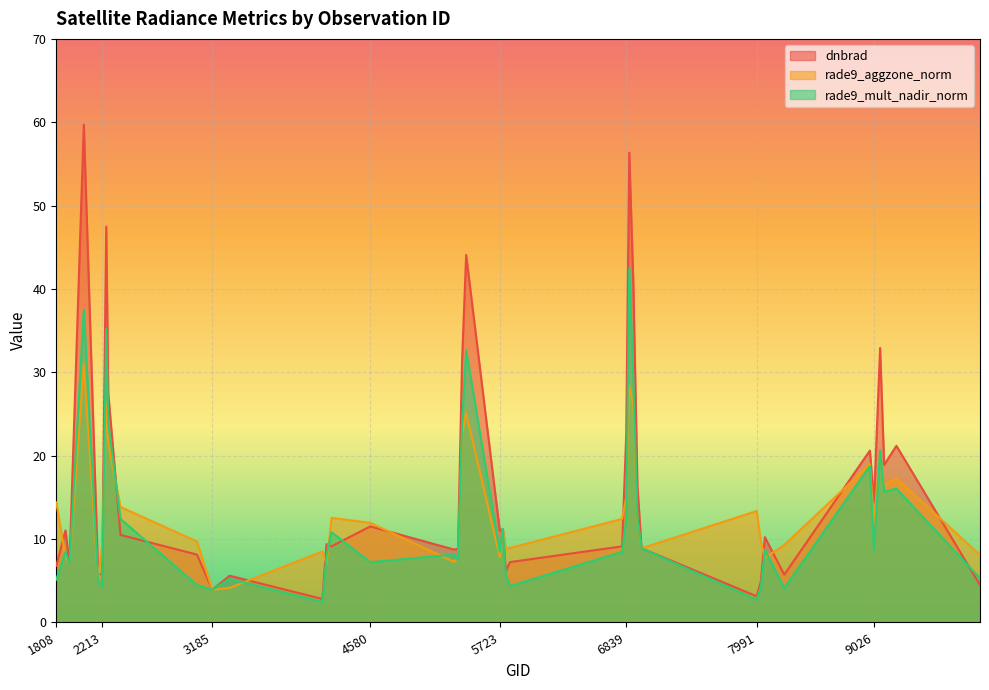

What are all the series names shown in the legend?

dnbrad, rade9_aggzone_norm, rade9_mult_nadir_norm